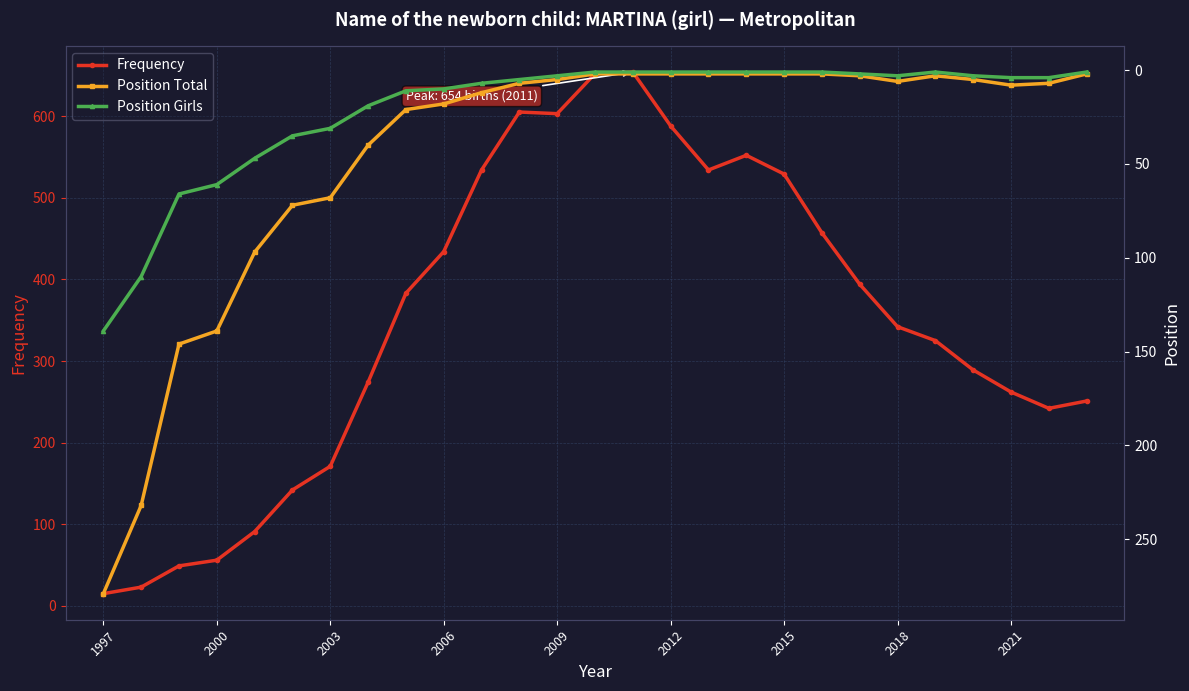

At how many categories does at least one series exceed 555?

5